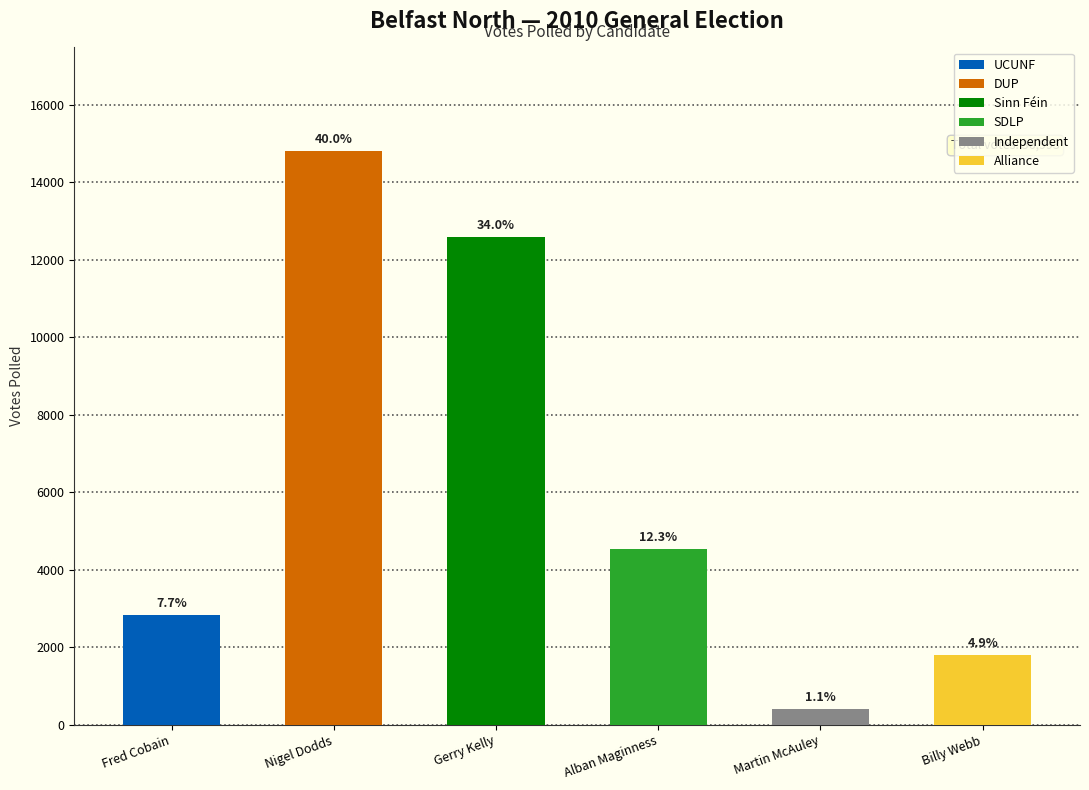

Which label corresponds to the largest value in the chart?

Nigel Dodds